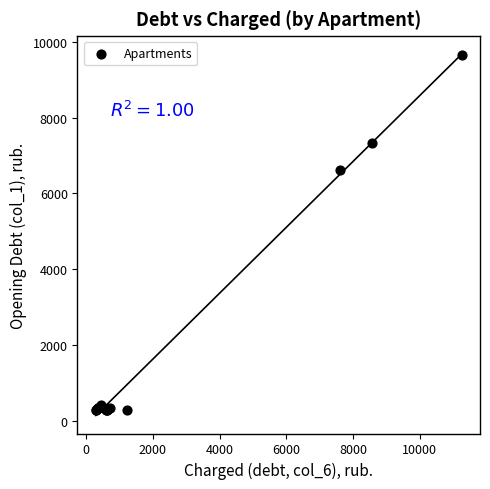

What Y value in the scatter plot is closest to 4966?

6629.1